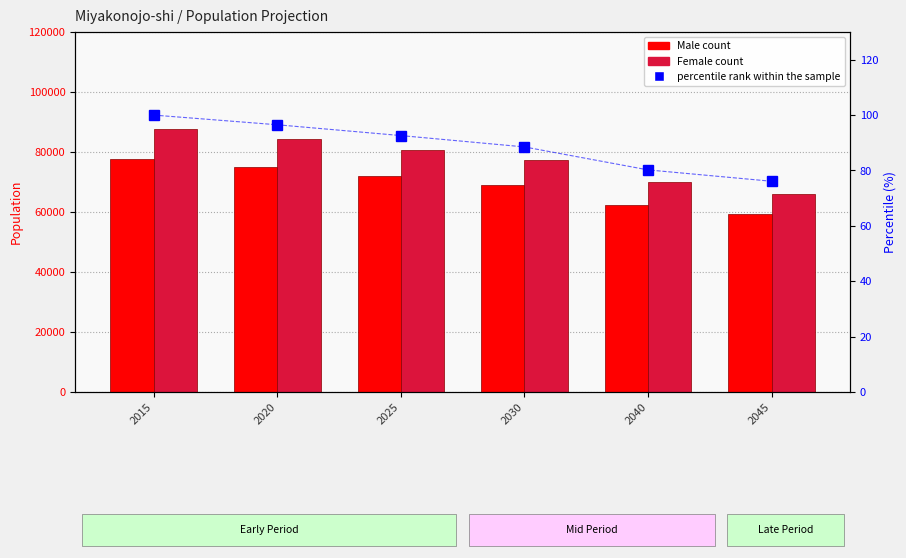

What is the difference between the highest and lowest values at 2040?

69893.8